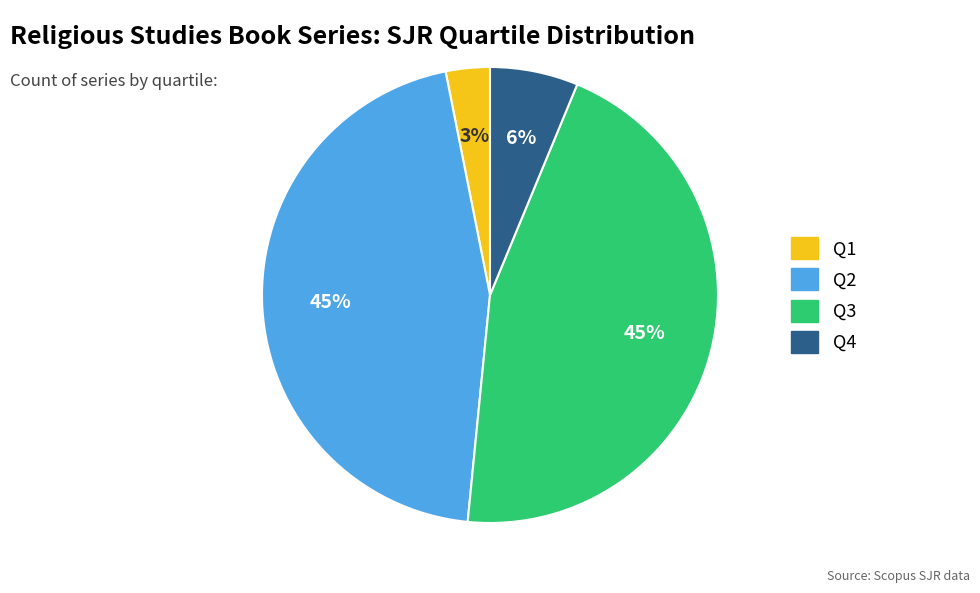

Is Q4 the majority of the pie?

No